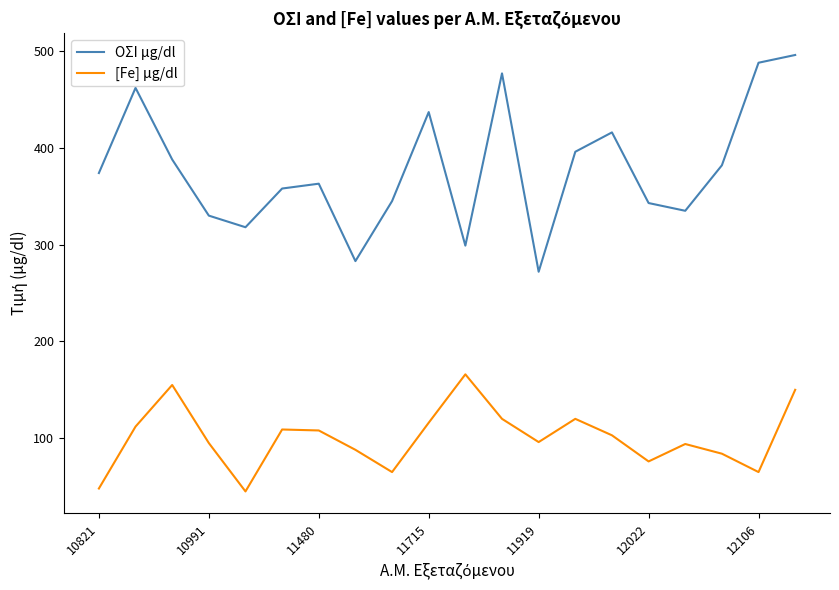

What is the difference between the maximum and minimum values in the [Fe] μg/dl series?

121